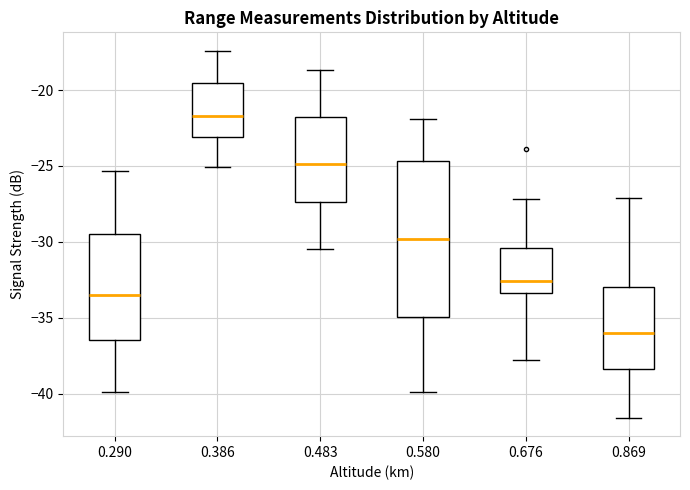

Reading left to right, read every box against the y-axis: the position of its median line, the range the box covers, and the ends of its whiskers. The values are not printed on the chart, so give them approximately, as read against the axis.

0.290: median -33.5, box -36.5 to -29.5, whiskers -40.0 to -25.5
0.386: median -21.5, box -23.0 to -19.5, whiskers -25.0 to -17.5
0.483: median -25.0, box -27.5 to -22.0, whiskers -30.5 to -18.5
0.580: median -30.0, box -35.0 to -24.5, whiskers -40.0 to -22.0
0.676: median -32.5, box -33.5 to -30.5, whiskers -38.0 to -27.0
0.869: median -36.0, box -38.5 to -33.0, whiskers -41.5 to -27.0